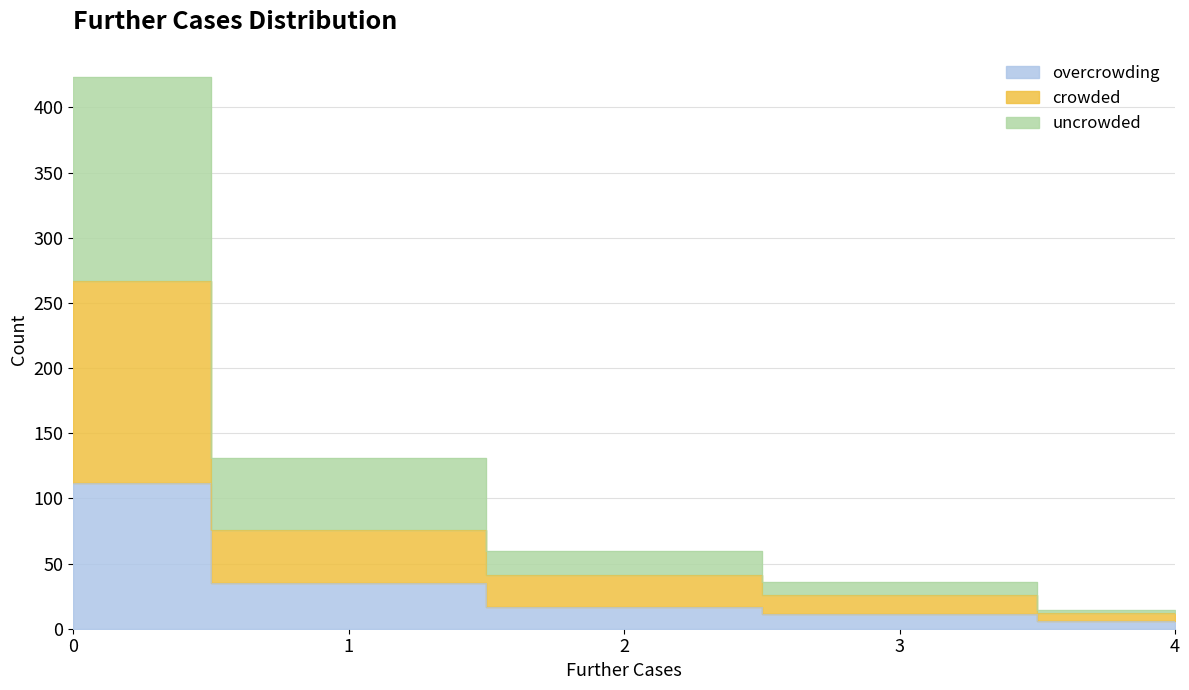

Reading left to right, what are all the values shown in this chart?

overcrowding: 112	35	17	11	6
crowded: 267	76	41	26	12
uncrowded: 423	131	60	36	14